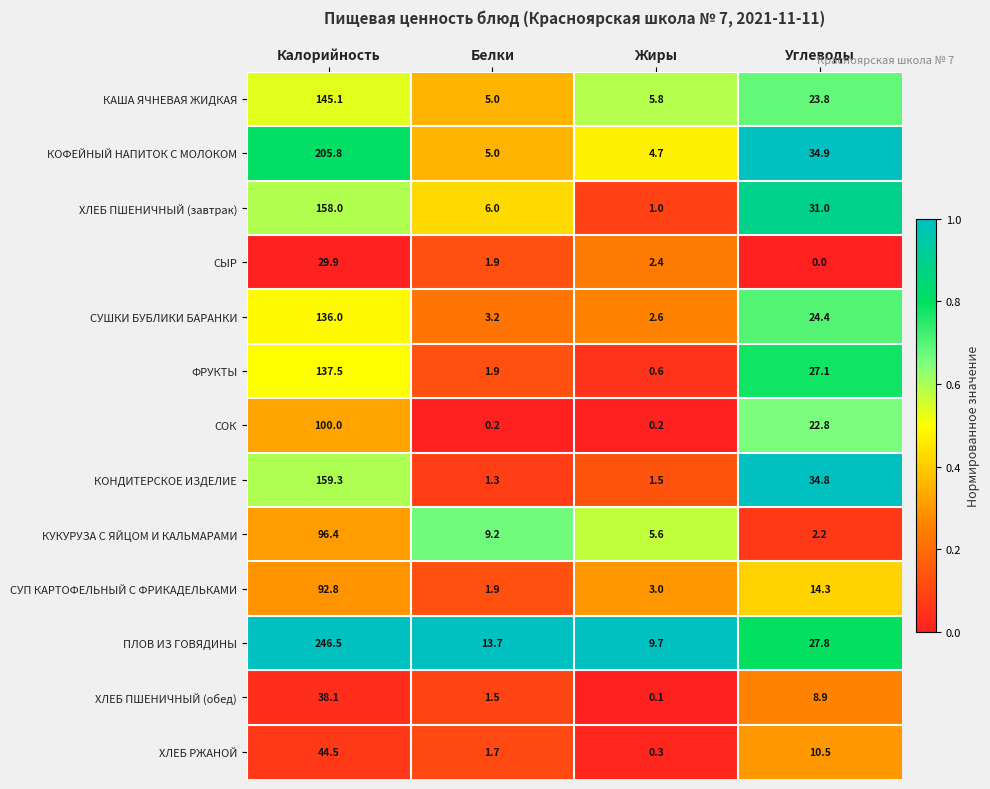

What value does the КУКУРУЗА С ЯЙЦОМ И КАЛЬМАРАМИ series have at Белки?

9.2